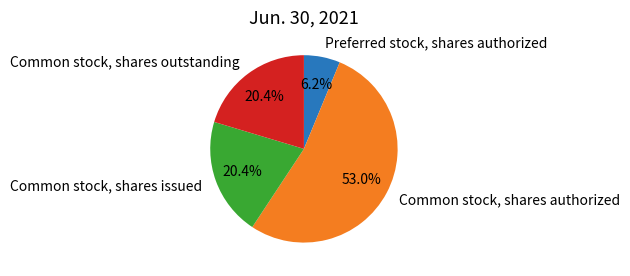

Between Preferred stock, shares authorized and Common stock, shares outstanding, which is larger?

Common stock, shares outstanding